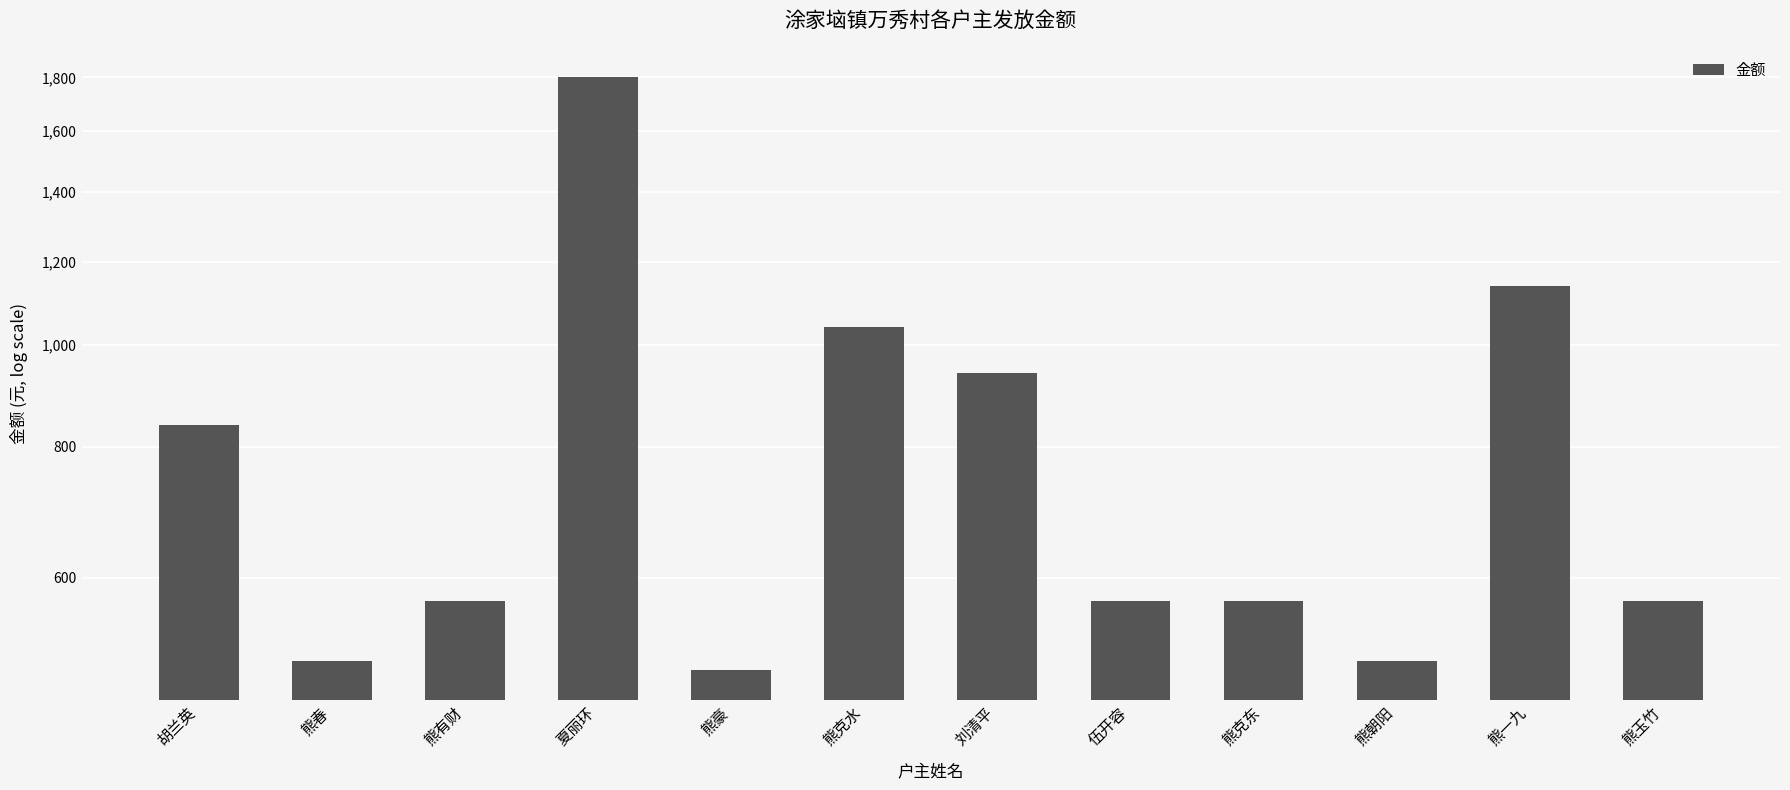

List the labels in order of value, smallest first.

熊豪, 熊春, 熊朝阳, 熊有财, 伍开容, 熊克东, 熊玉竹, 胡兰英, 刘清平, 熊克水, 熊一九, 夏丽环